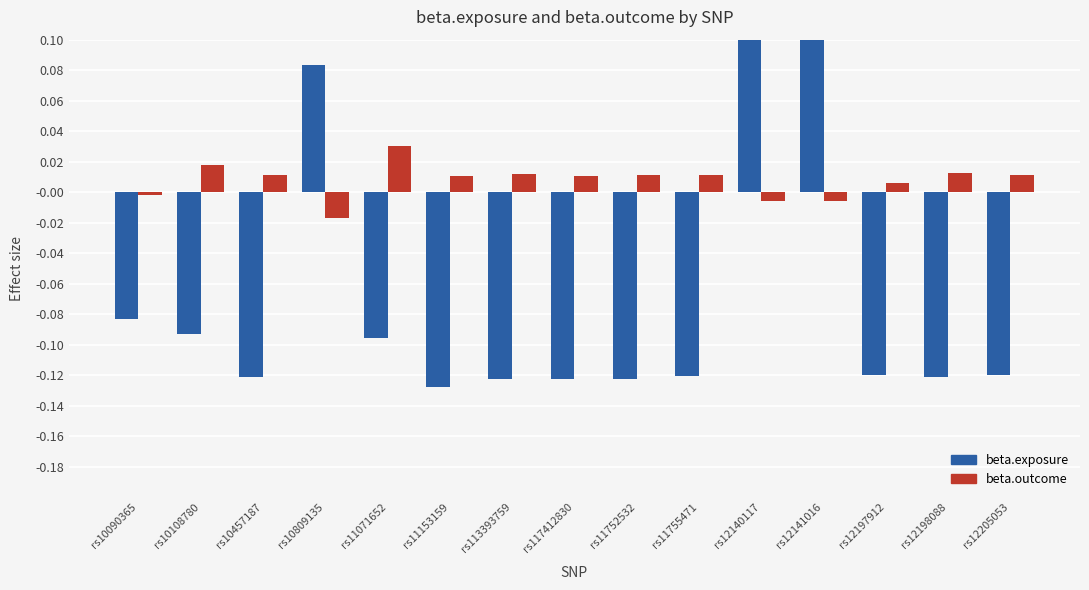

What position from the right is rs10108780?

14